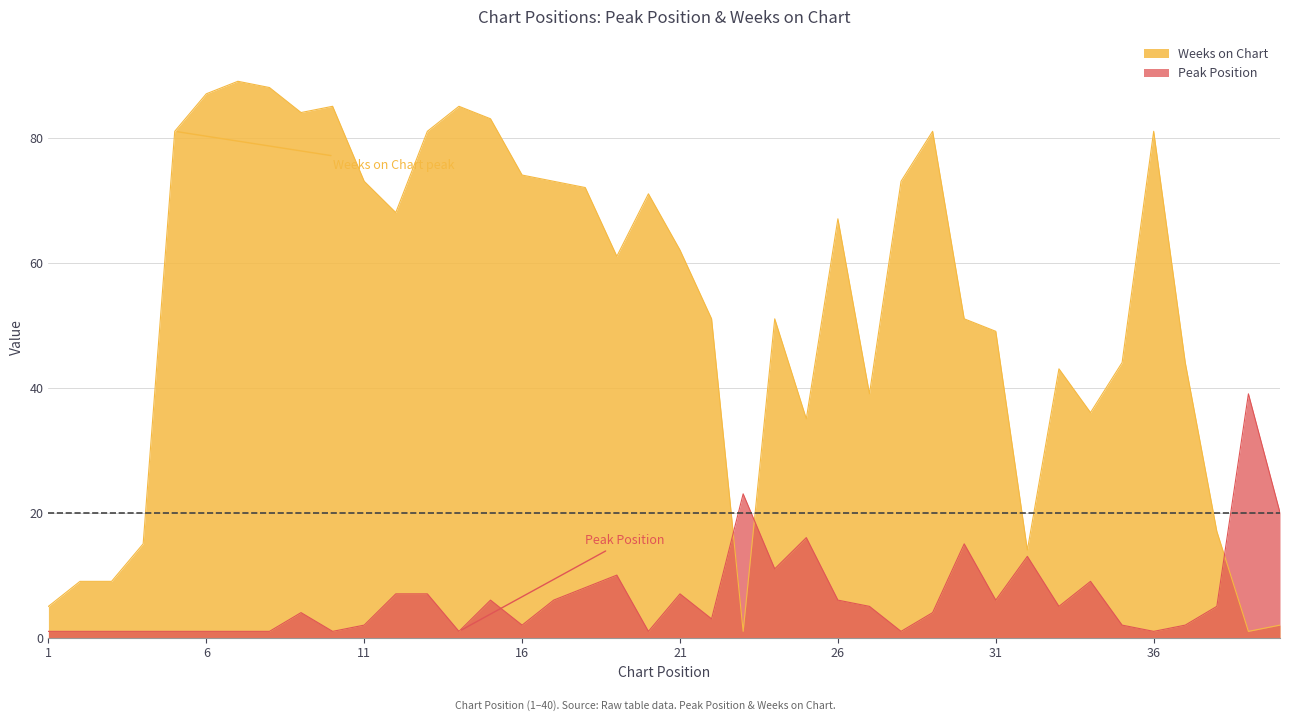

How many lines are shown in the chart?

2